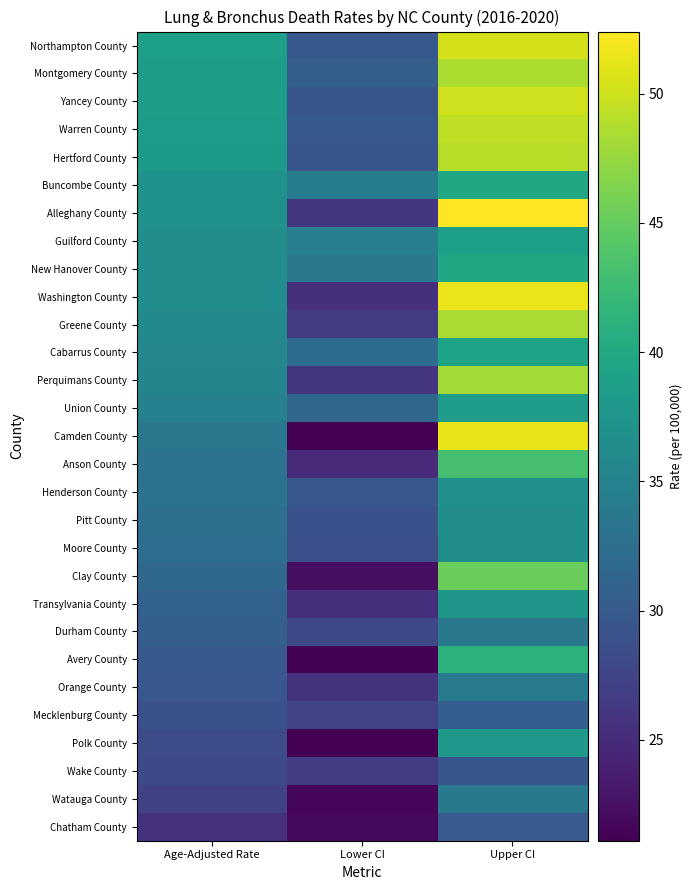

At how many categories does at least one series exceed 51?

1